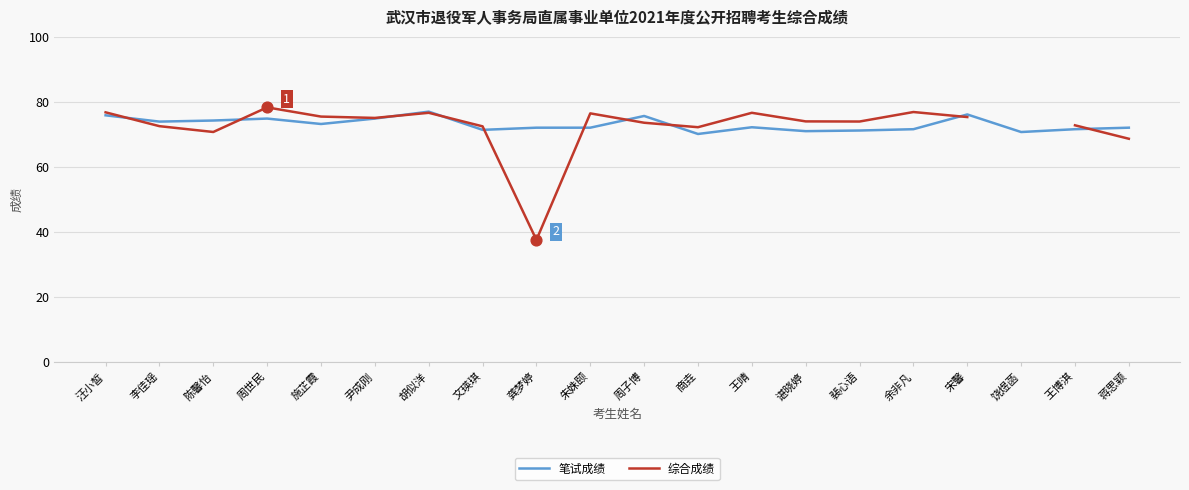

Which series has the largest total across all categories?

笔试成绩